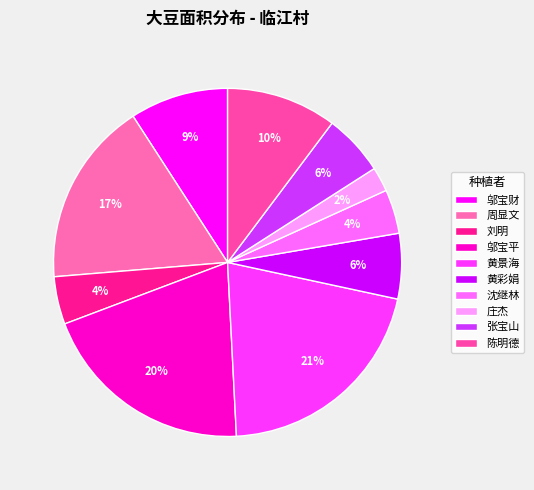

Approximately how many times larger is the value at 黄彩娟 compared to 周显文?

0.4